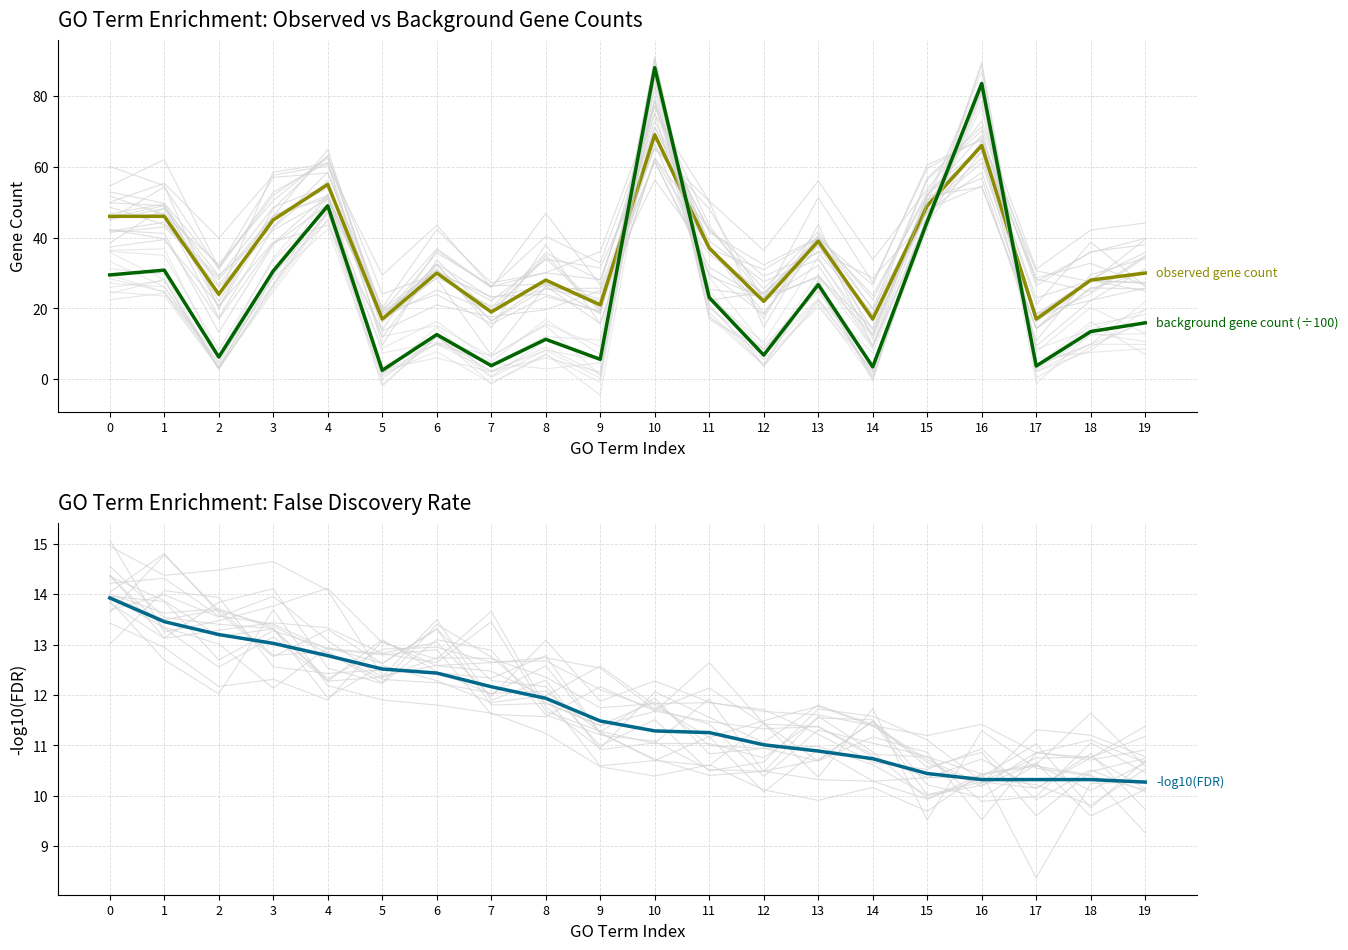

What is the difference between the maximum and minimum values in the observed gene count series?

52.0